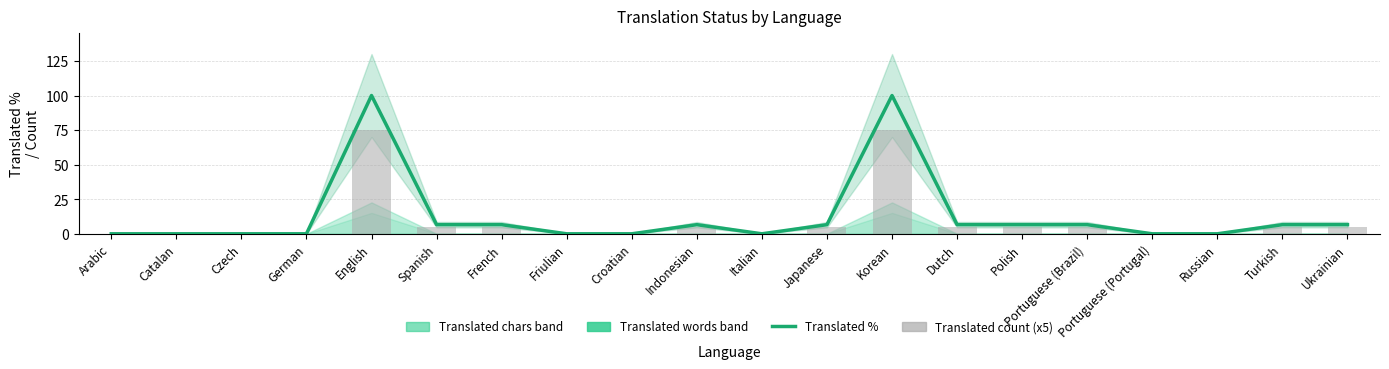

What is the highest value of the translated (x5) series?

75.0